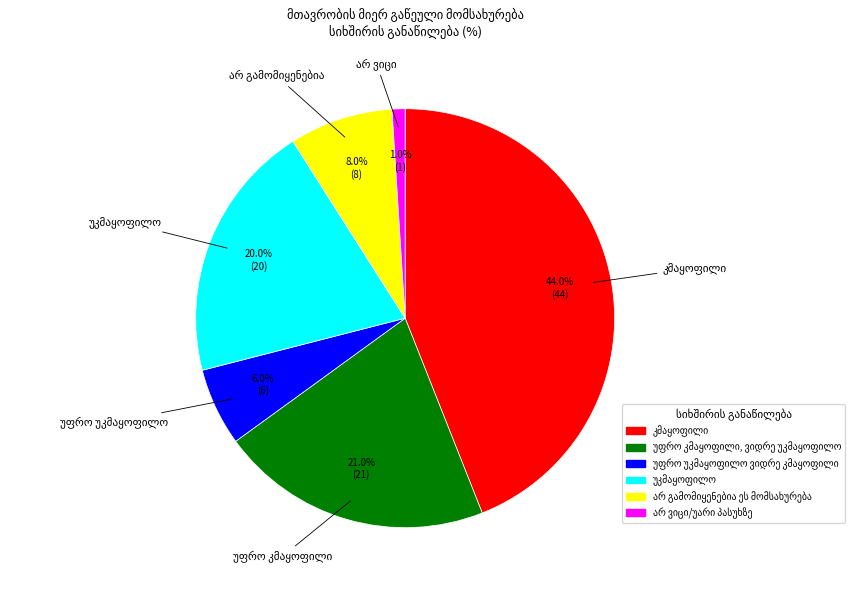

Does any single category account for the majority?

No